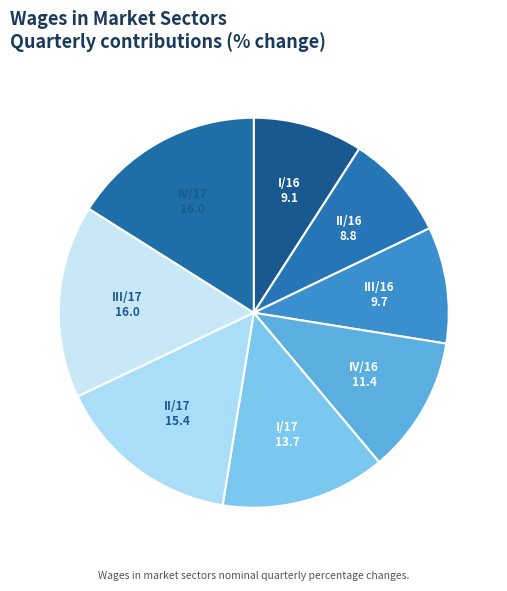

Is there any slice that represents more than half of the pie?

No